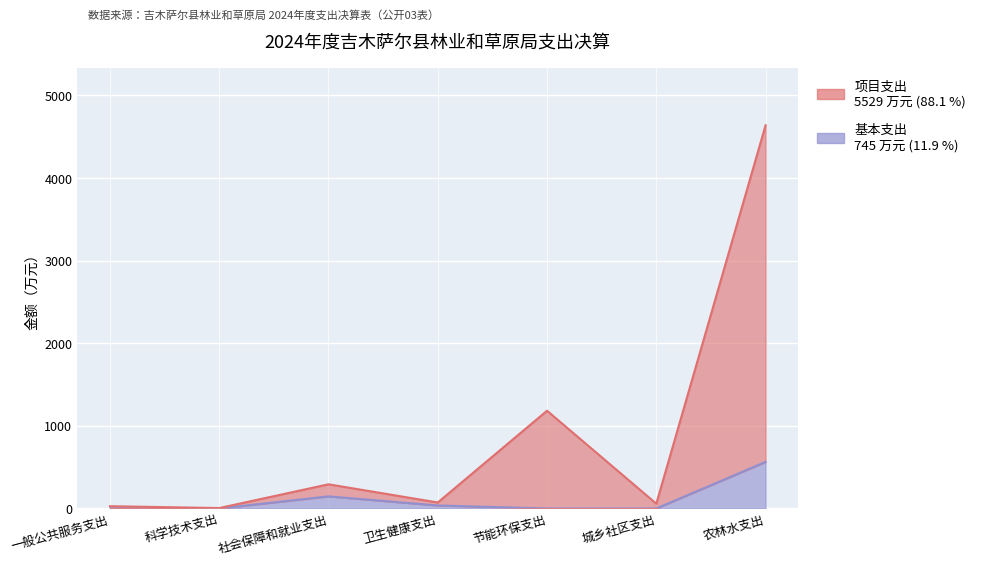

How many values in the 基本支出 series exceed 0?

3